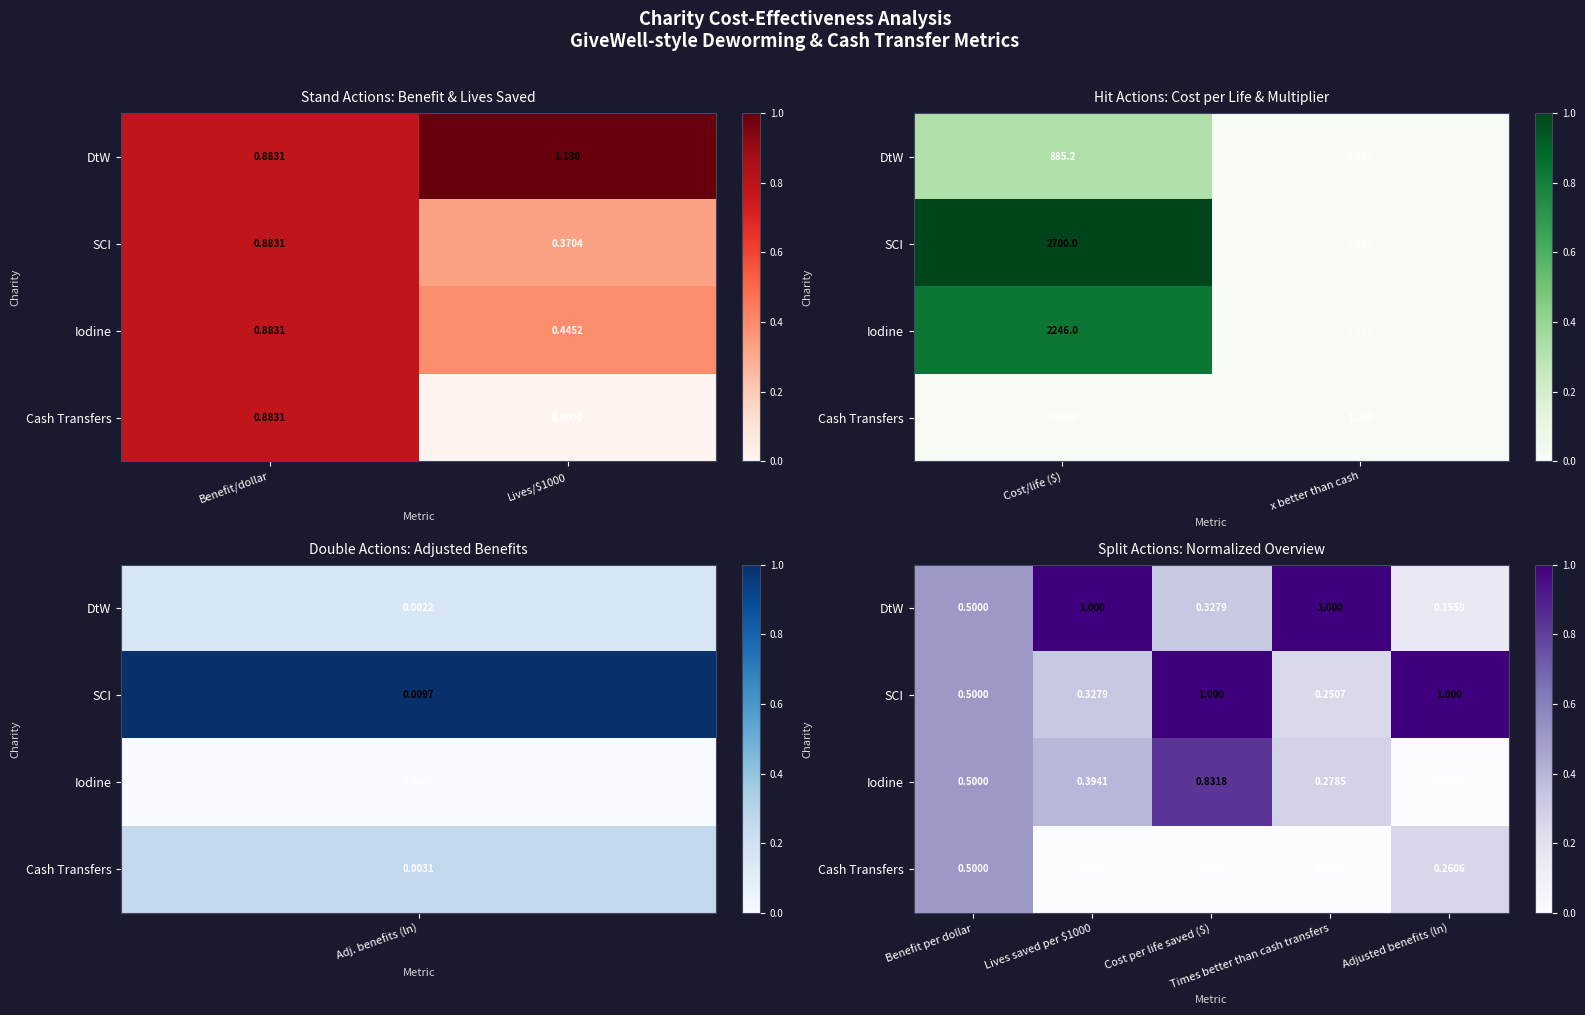

At which category is the sum across all series the highest?

Cost per life saved ($)